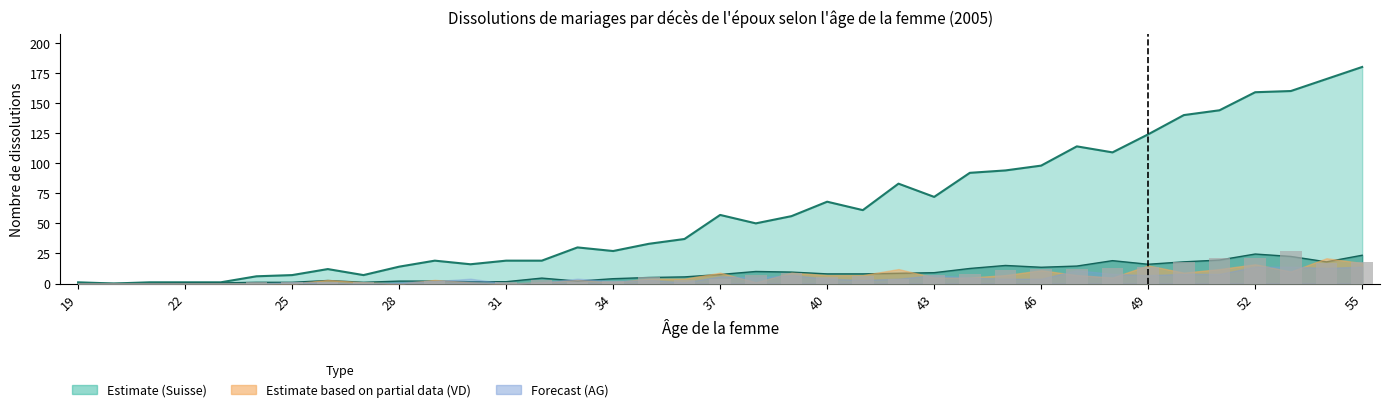

Reading left to right, list all the values displayed in this chart.

0	0	0	0	0	1	1	1	1	0	2	0	1	3	1	2	5	3	4	7	9	5	6	4	7	8	11	12	12	13	14	18	21	21	27	17	18